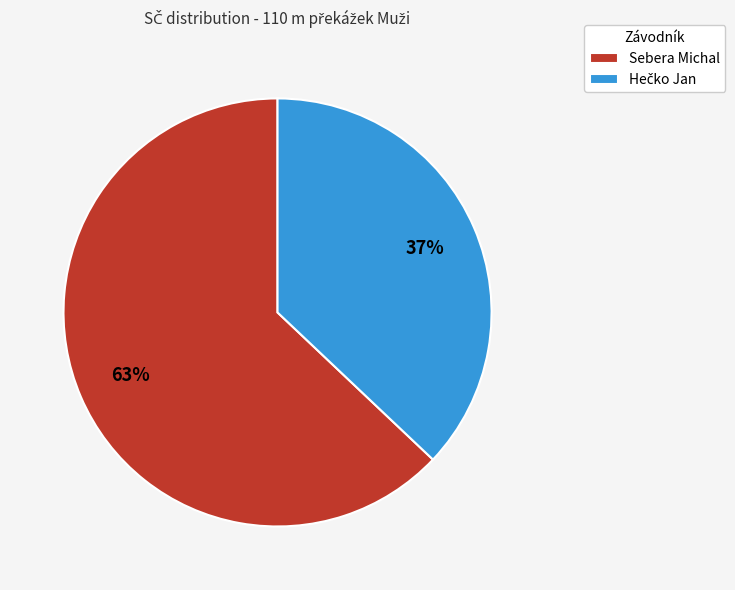

To the nearest percent, what portion does Sebera Michal represent?

63%